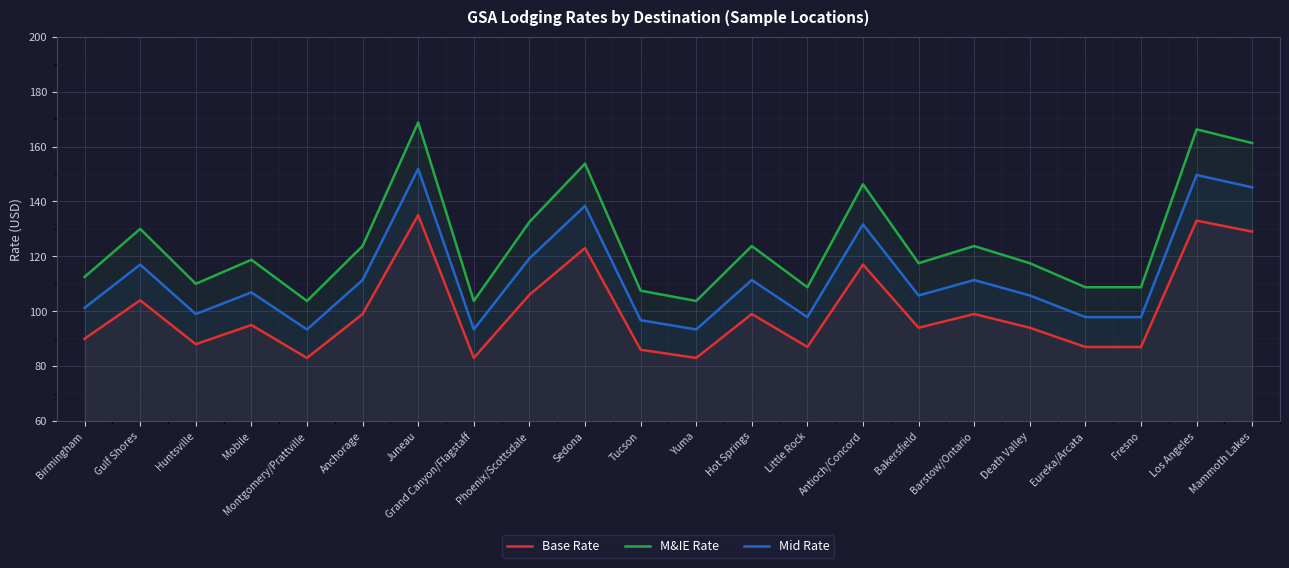

Which series has the widest spread of values?

M&IE Rate